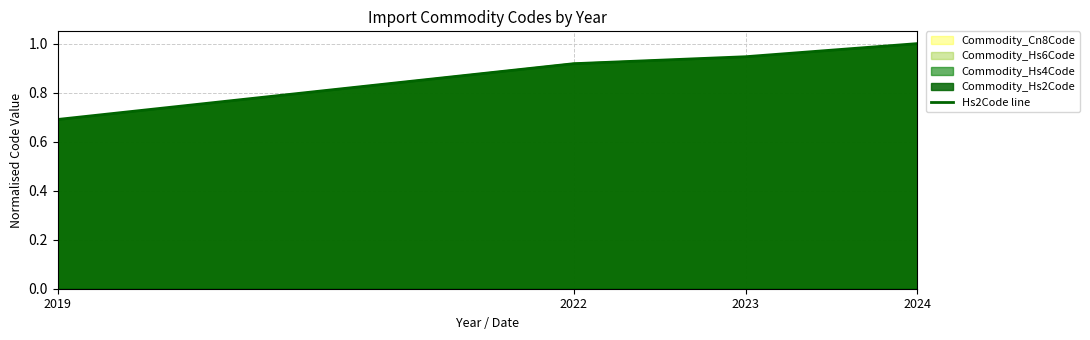

The chart shows a value of 1.0 at 2024. True or false?

True